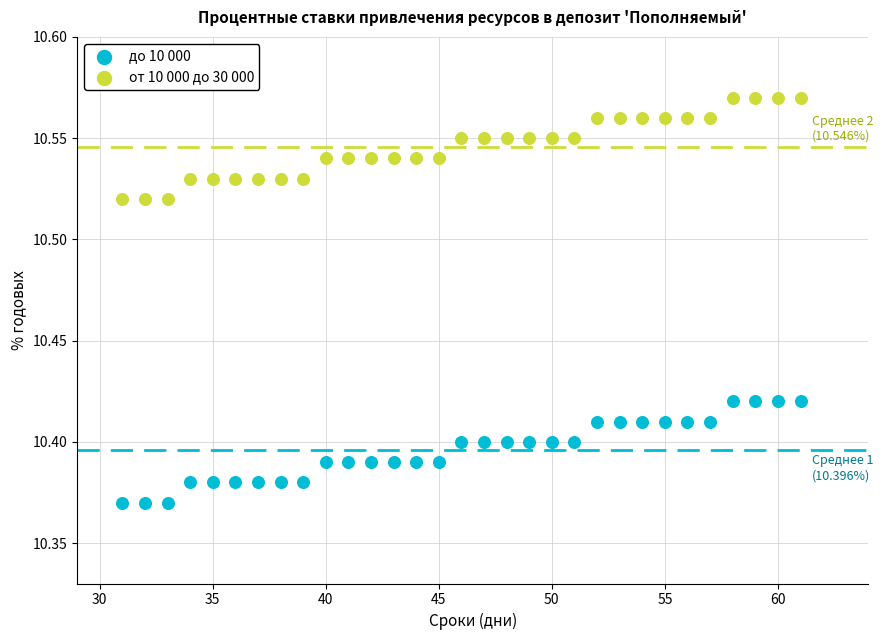

Which series contains the lowest Y value?

до 10 000